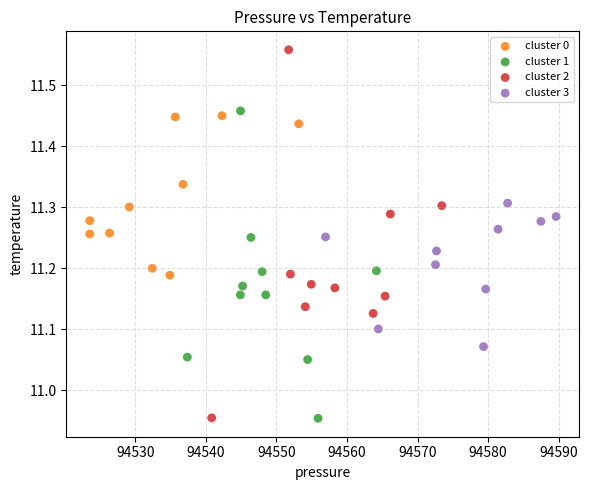

Which series has the widest spread of Y values?

cluster 2